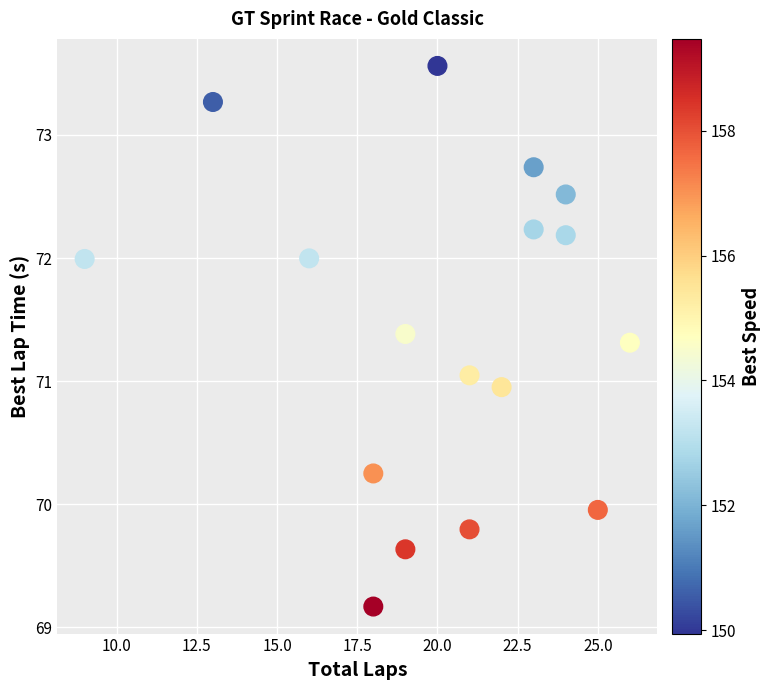

What is the range of Y values (max minus min)?

4.4